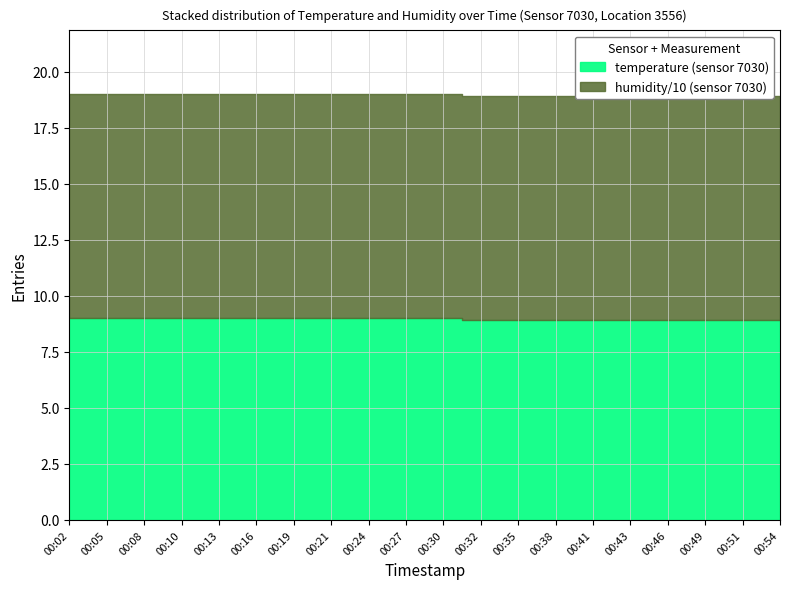

At 00:19, list the series in order from largest to smallest.

humidity, temperature